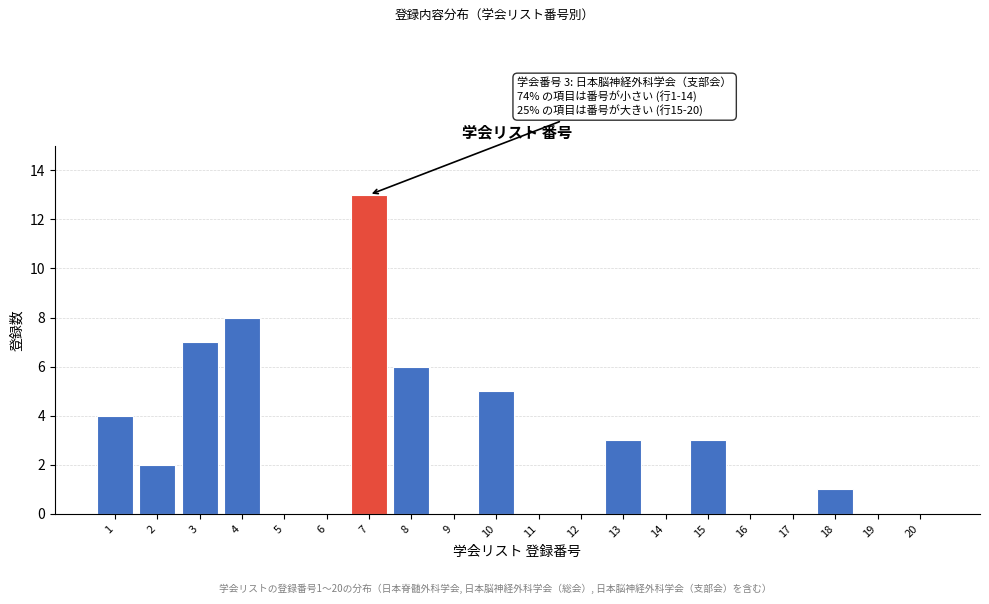

Reading left to right, list all the values displayed in this chart.

1=4	2=2	3=7	4=8	5=0	6=0	7=13	8=6	9=0	10=5	11=0	12=0	13=3	14=0	15=3	16=0	17=0	18=1	19=0	20=0